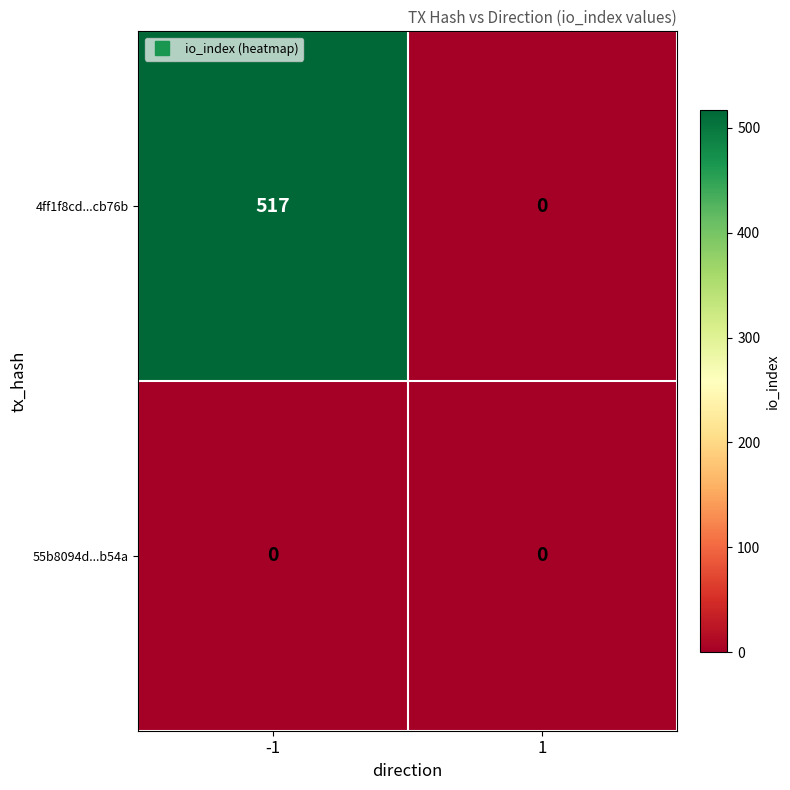

True or false: 4ff1f8cd...cb76b has a value of 0 at 1.

True